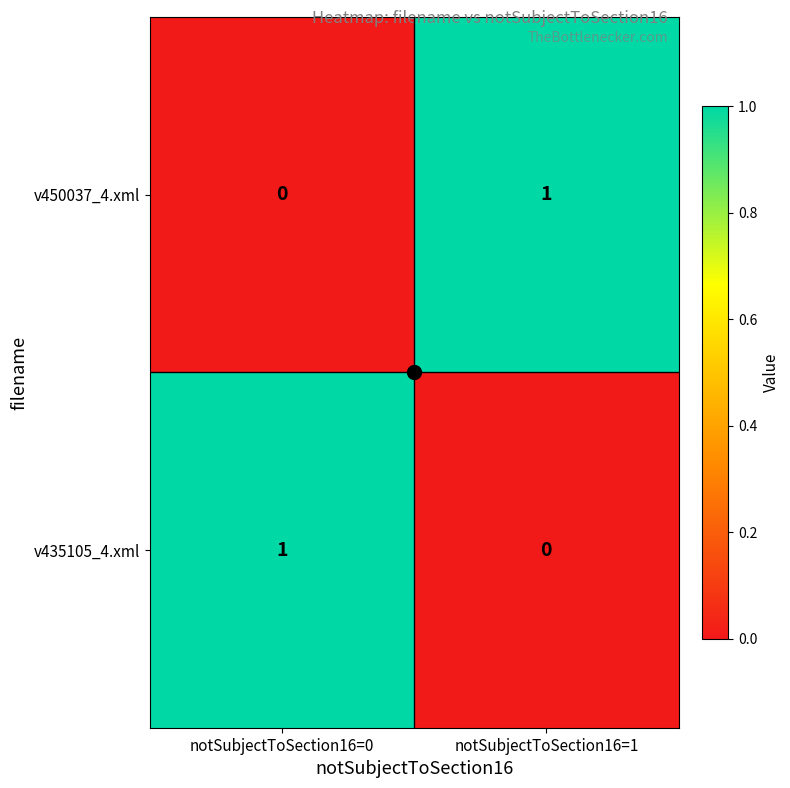

Is the value of v435105_4.xml at notSubjectToSection16=1 greater than the value of v450037_4.xml at notSubjectToSection16=1?

No